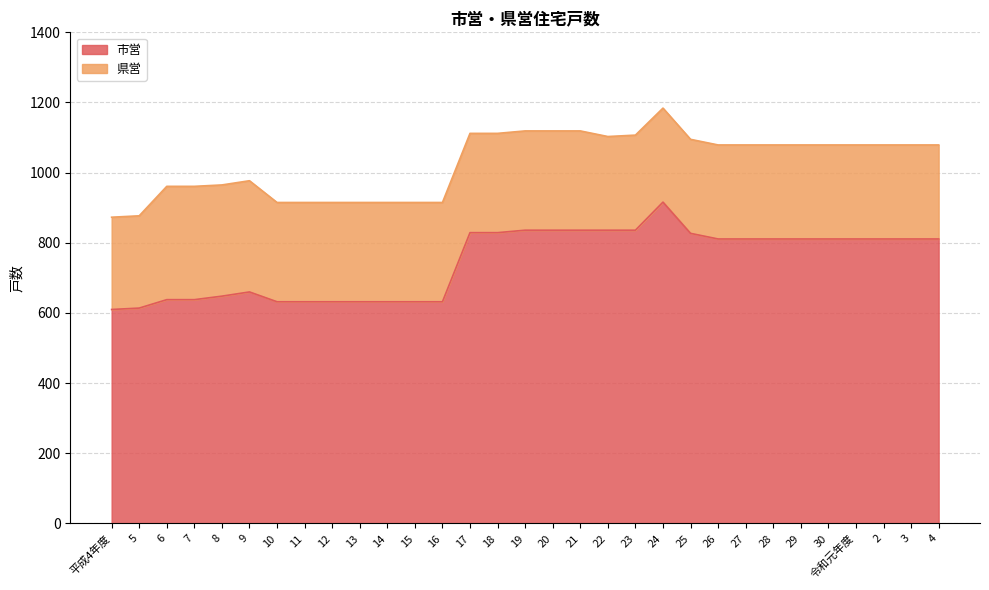

What is the sum of all values?

23112